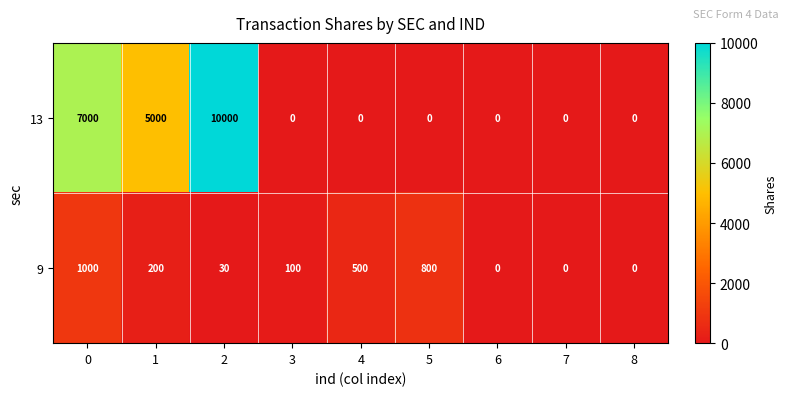

Reading right to left, list all the values displayed in this chart.

13: 0	0	0	0	0	0	10000	5000	7000
9: 0	0	0	800	500	100	30	200	1000